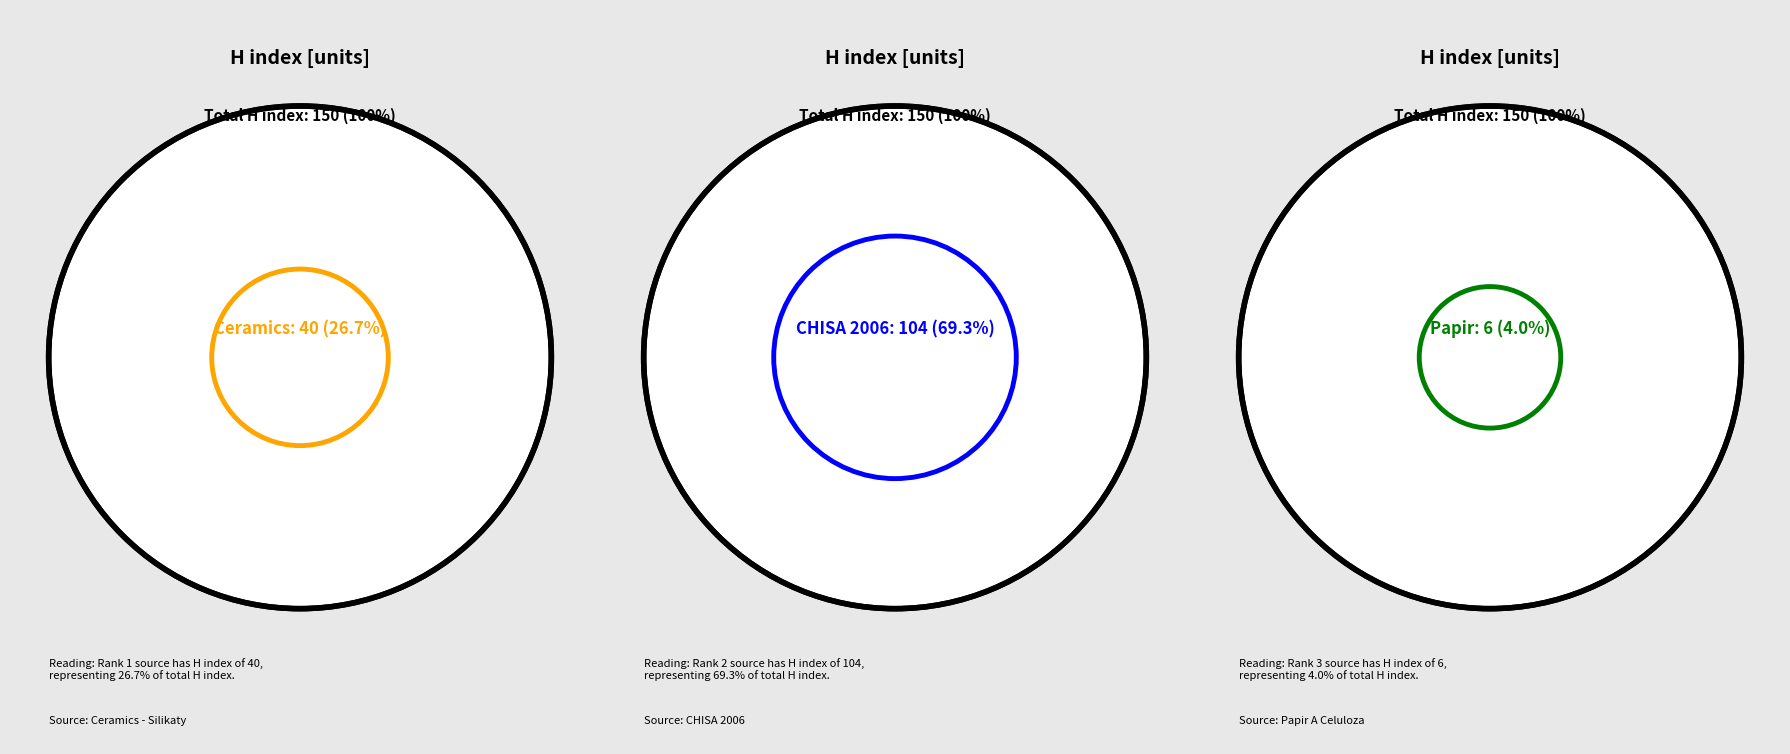

What percentage is the CHISA 2006 slice, to the nearest percent?

69%